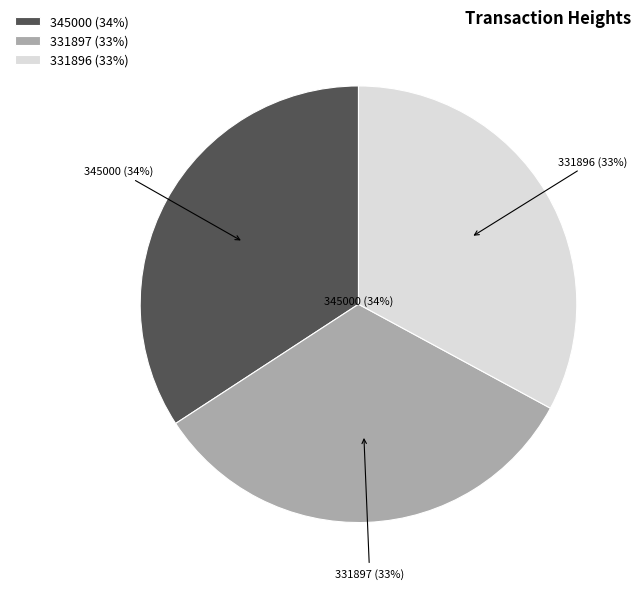

Which has a higher value, 331897 or 345000?

345000